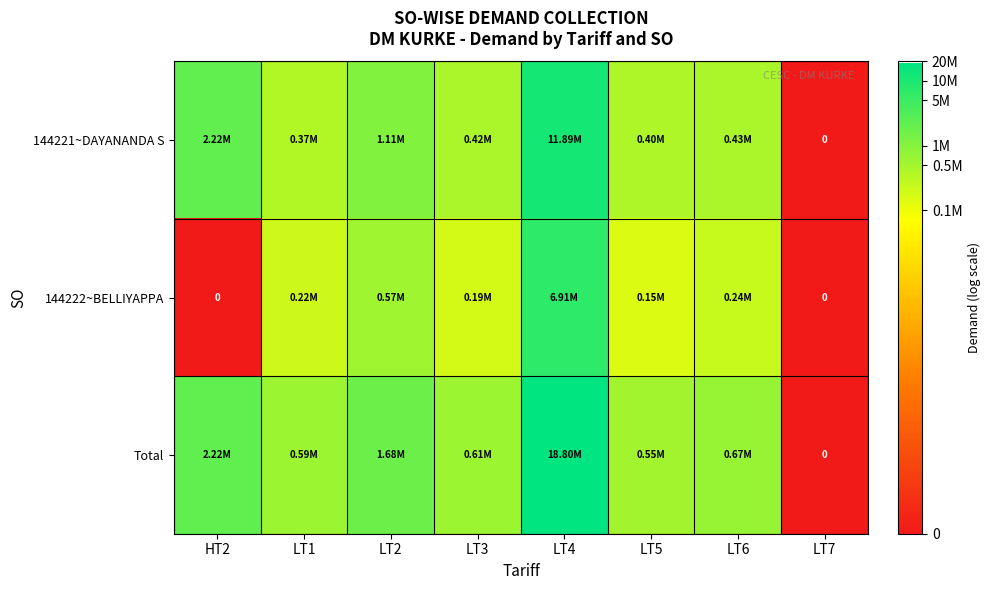

Is it true that 144222~BELLIYAPPA equals 0.0 at LT7?

True